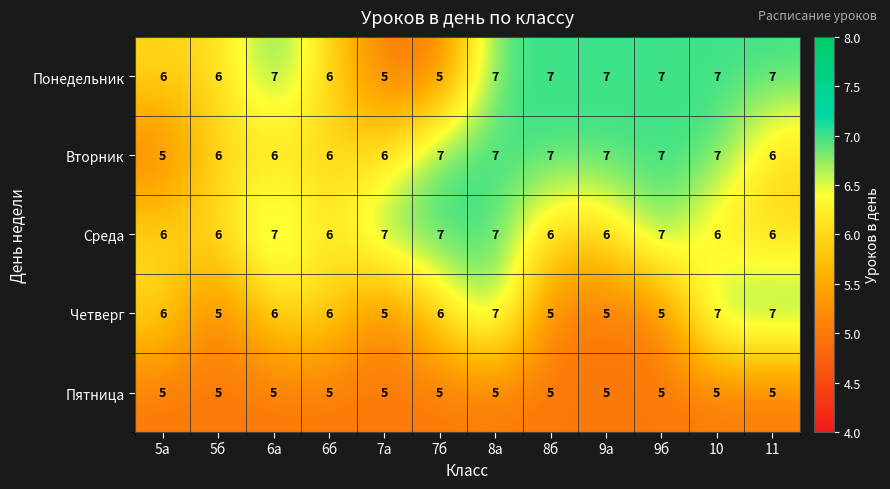

The Пятница series shows 5 at 9а. True or false?

True